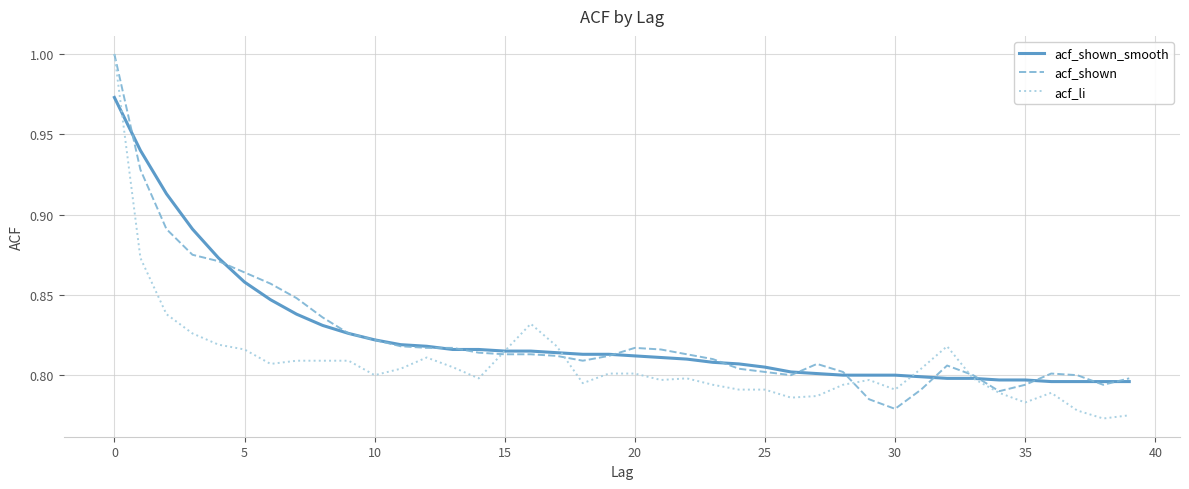

Does the chart have visible grid lines?

Yes